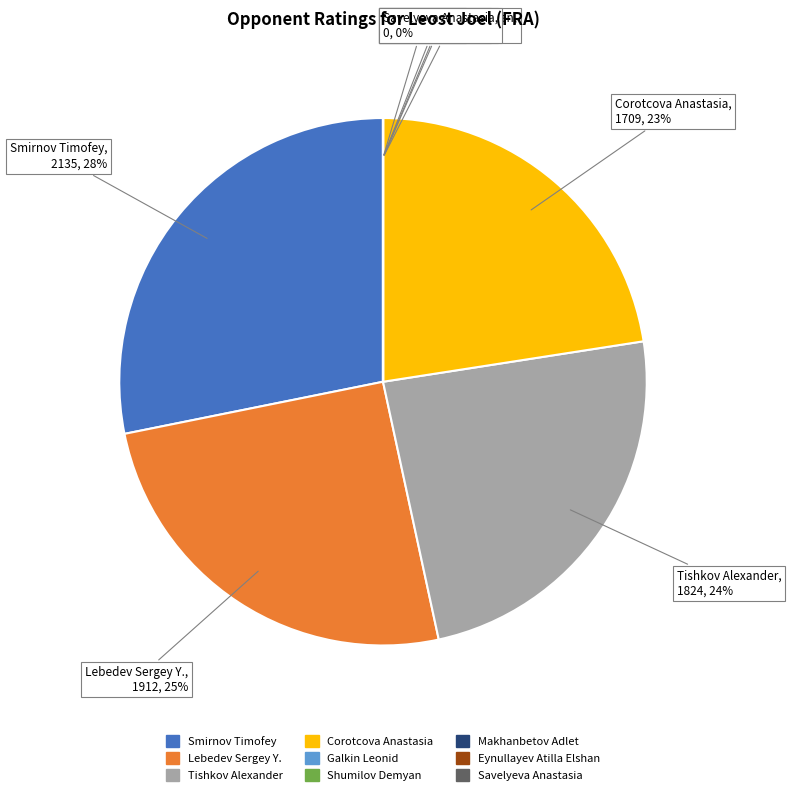

Do Smirnov Timofey and Lebedev Sergey Y. together represent more than half of the pie?

Yes